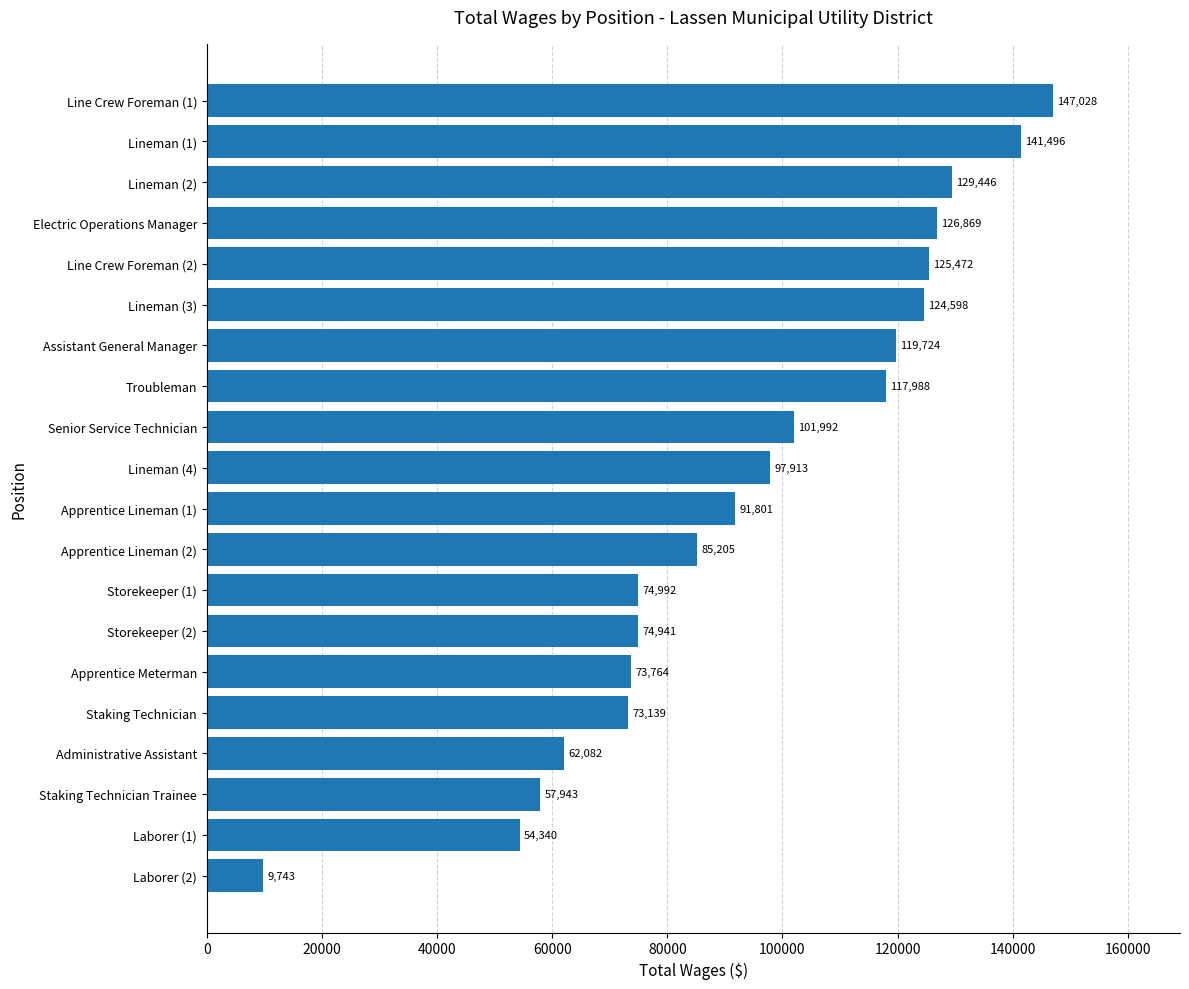

Reading bottom to top, extract all data points from this chart.

9743	54340	57943	62082	73139	73764	74941	74992	85205	91801	97913	101992	117988	119724	124598	125472	126869	129446	141496	147028